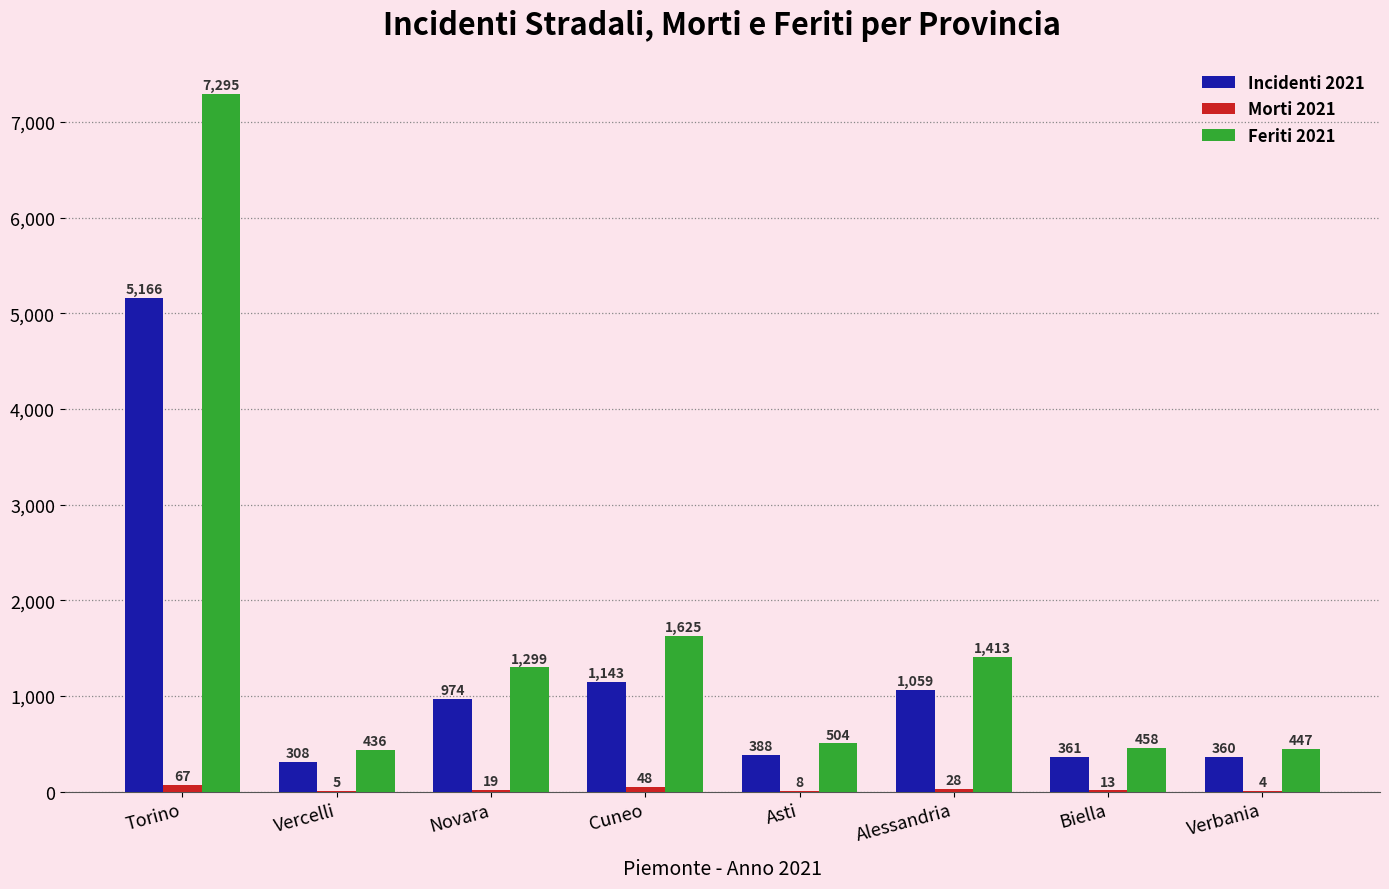

At which category is the sum across all series the highest?

Torino